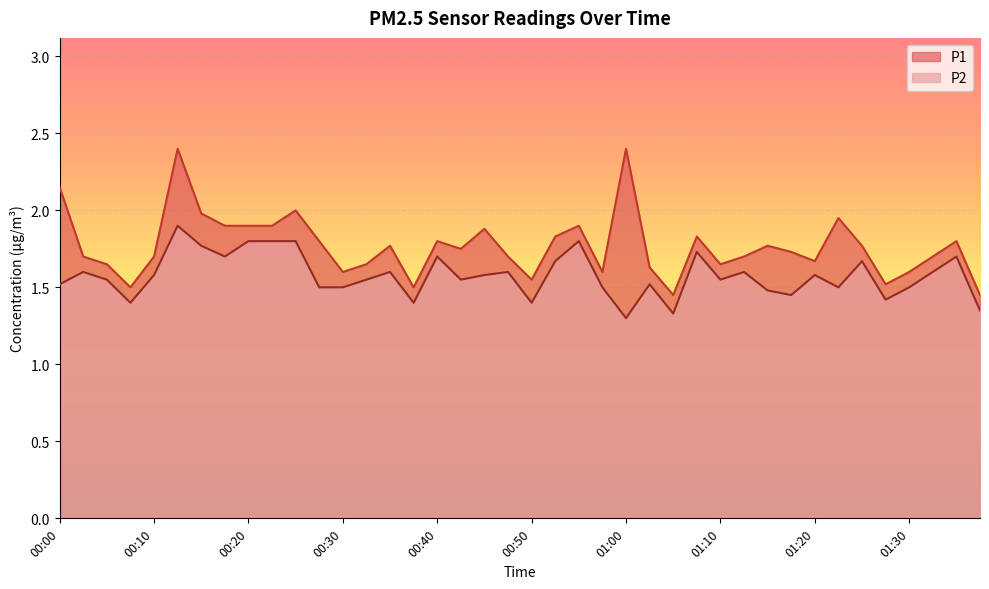

List the labels in order of P2 value, smallest first.

01:00, 01:05, 01:37, 00:08, 00:37, 00:50, 01:27, 01:17, 01:15, 00:28, 00:30, 00:58, 01:23, 01:30, 00:00, 01:03, 00:05, 00:33, 00:42, 01:10, 00:10, 00:45, 01:20, 00:03, 00:35, 00:48, 01:12, 01:32, 00:53, 01:25, 00:18, 00:40, 01:35, 01:08, 00:15, 00:20, 00:23, 00:25, 00:55, 00:13